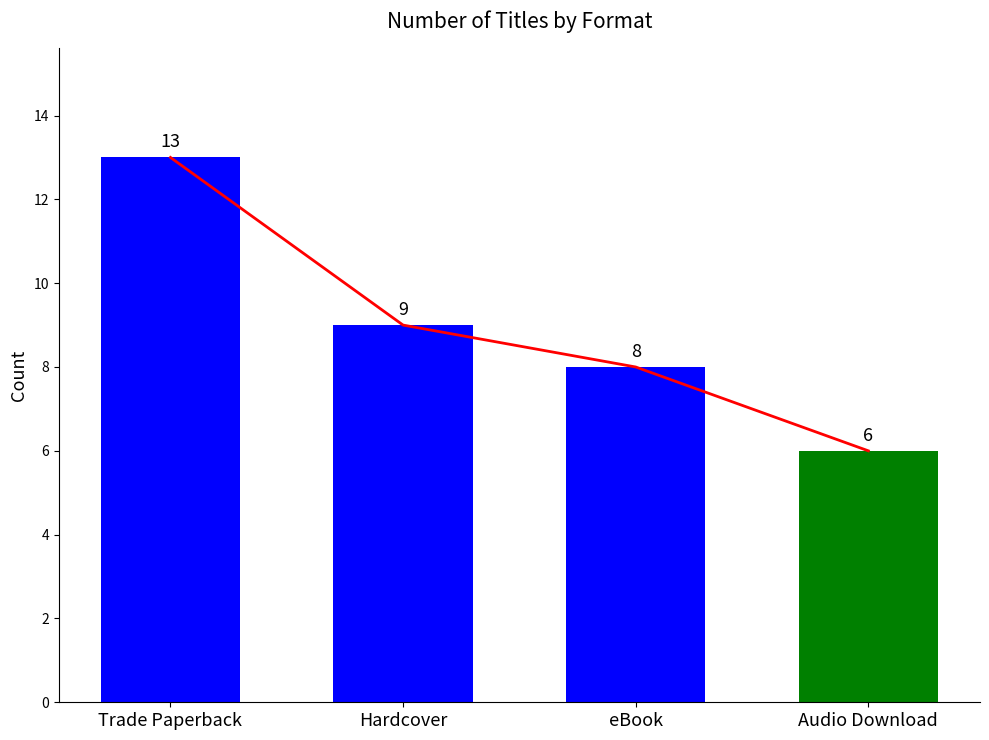

At how many categories does at least one series exceed 8?

2